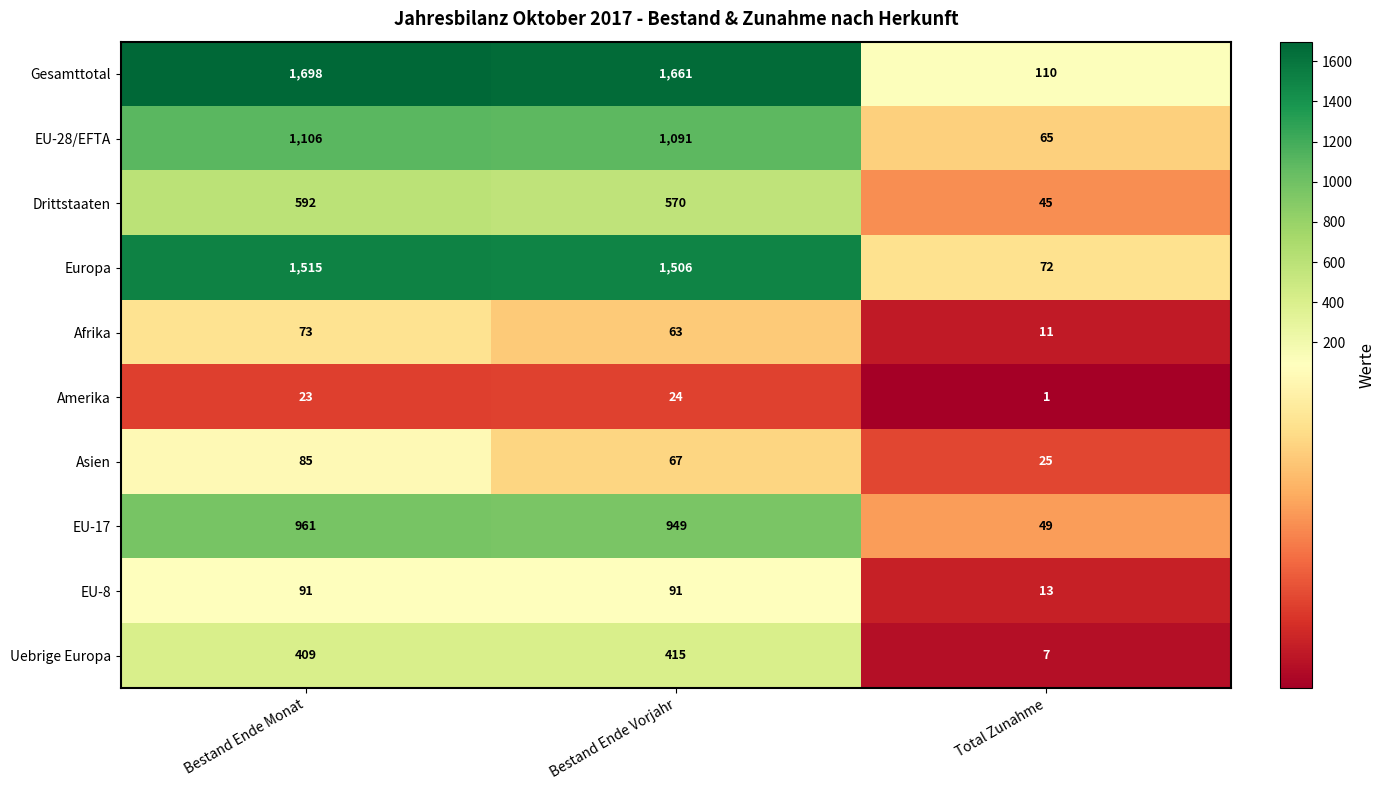

Is it true that EU-8 equals 91 at Bestand Ende Vorjahr?

True